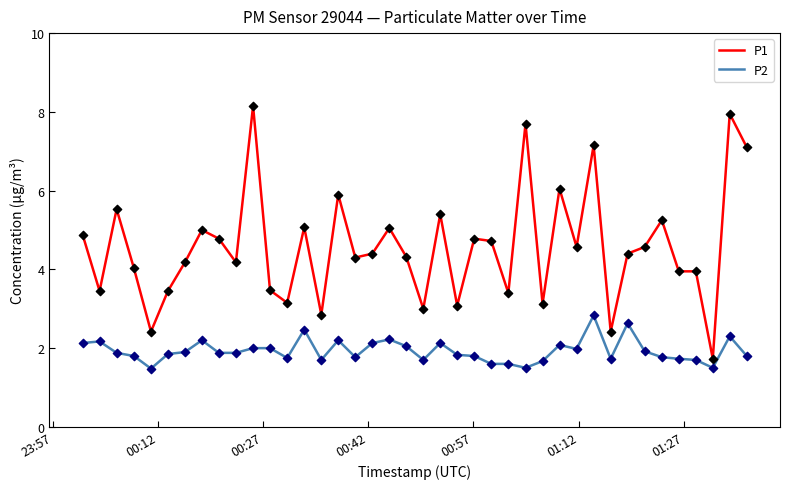

List the series in order of their peak value, lowest first.

P2, P1